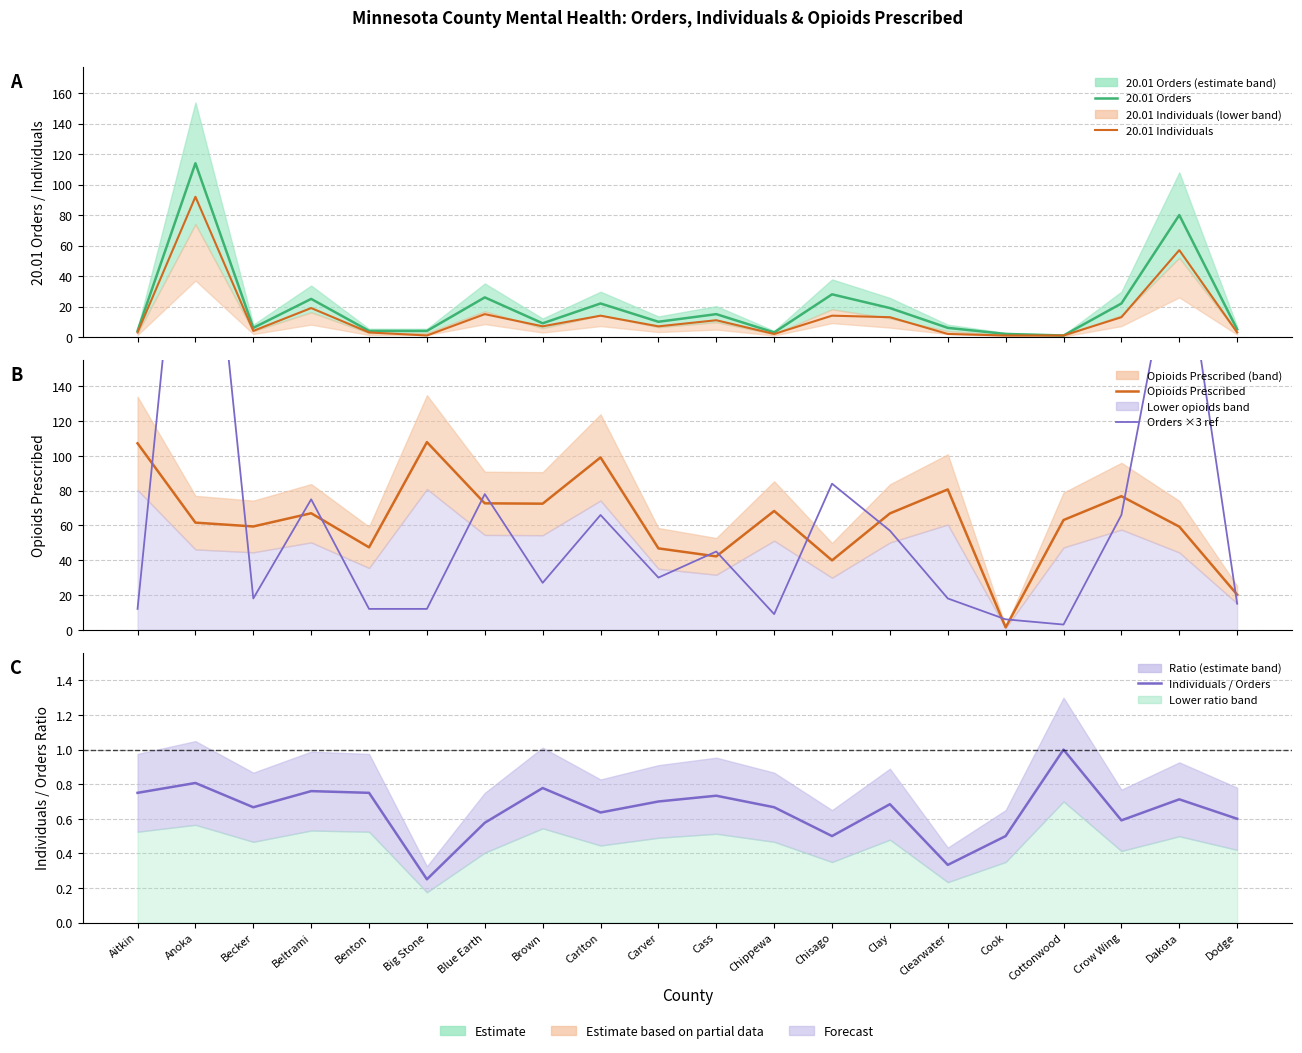

Rank the series by their maximum value, from highest to lowest.

Orders ×3 ref, 20.01 Orders, Opioids Prescribed, 20.01 Individuals, Individuals / Orders ratio